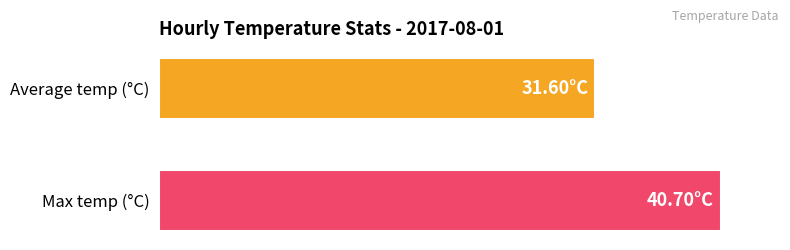

The value of Max temp at 05:00 is 17.7. True or false?

False